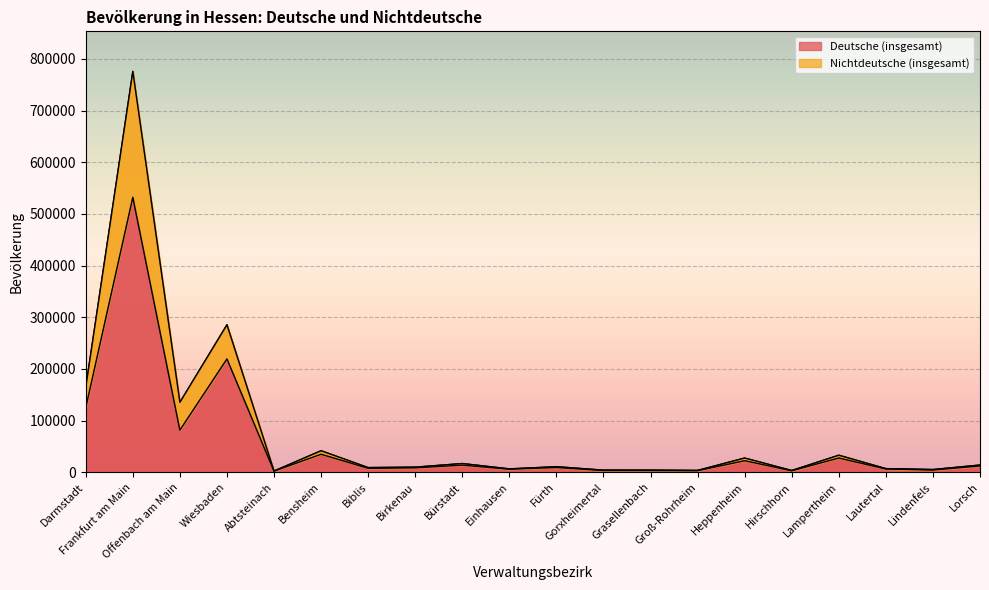

True or false: Nichtdeutsche (insgesamt) and Deutsche (insgesamt) intersect in this chart.

False